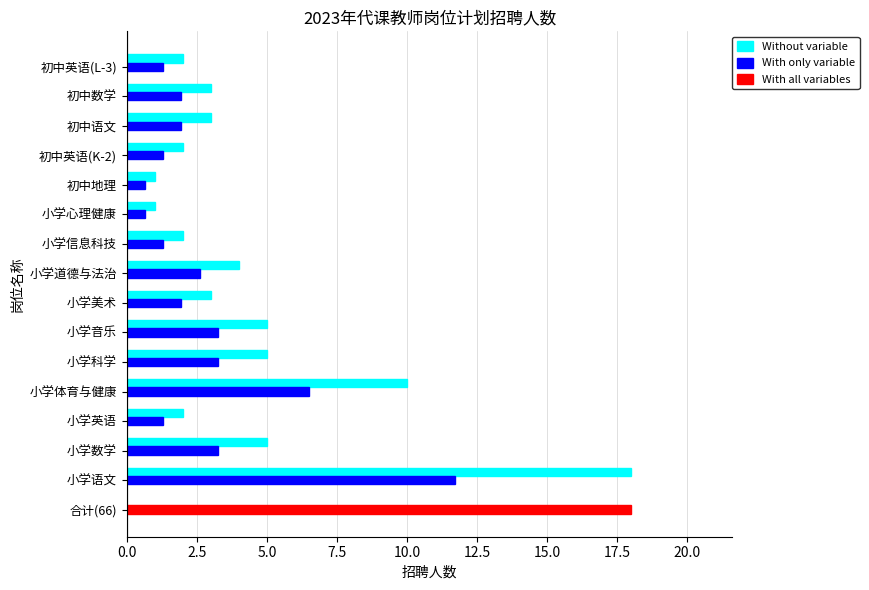

What is the average value of the Without variable series?

4.4